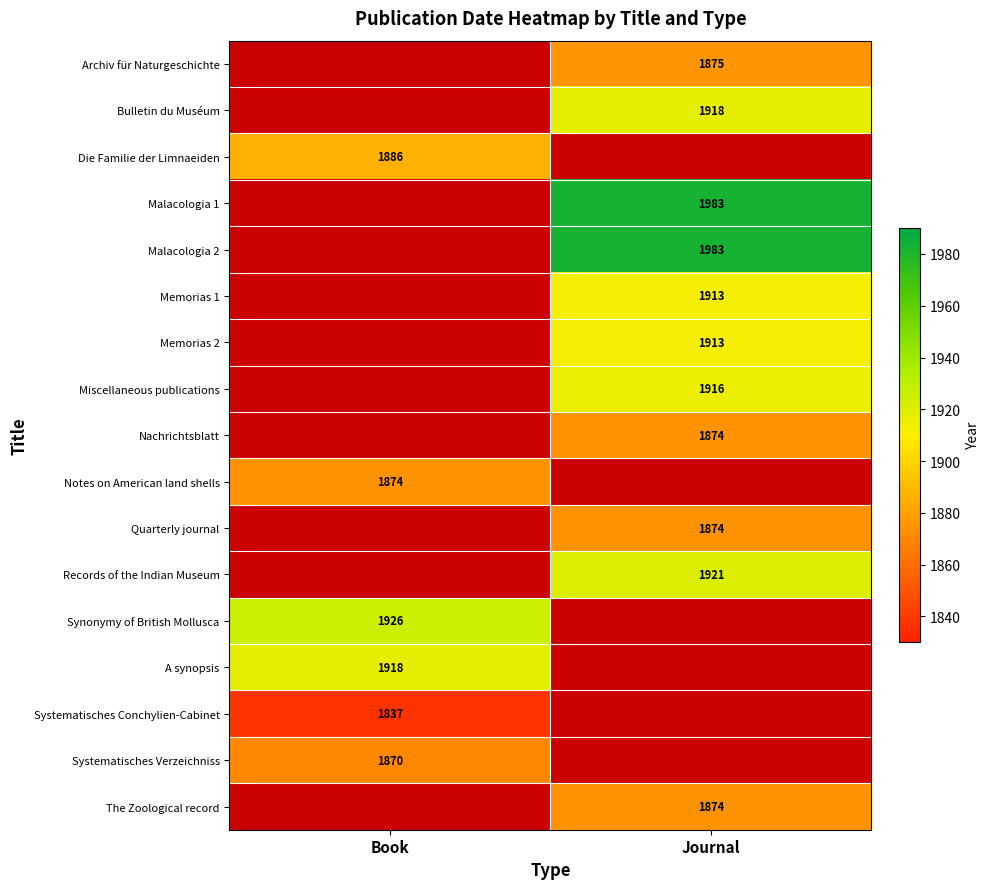

Is the value of Synonymy of British Mollusca at Book greater than the value of Systematisches Conchylien-Cabinet at Book?

Yes